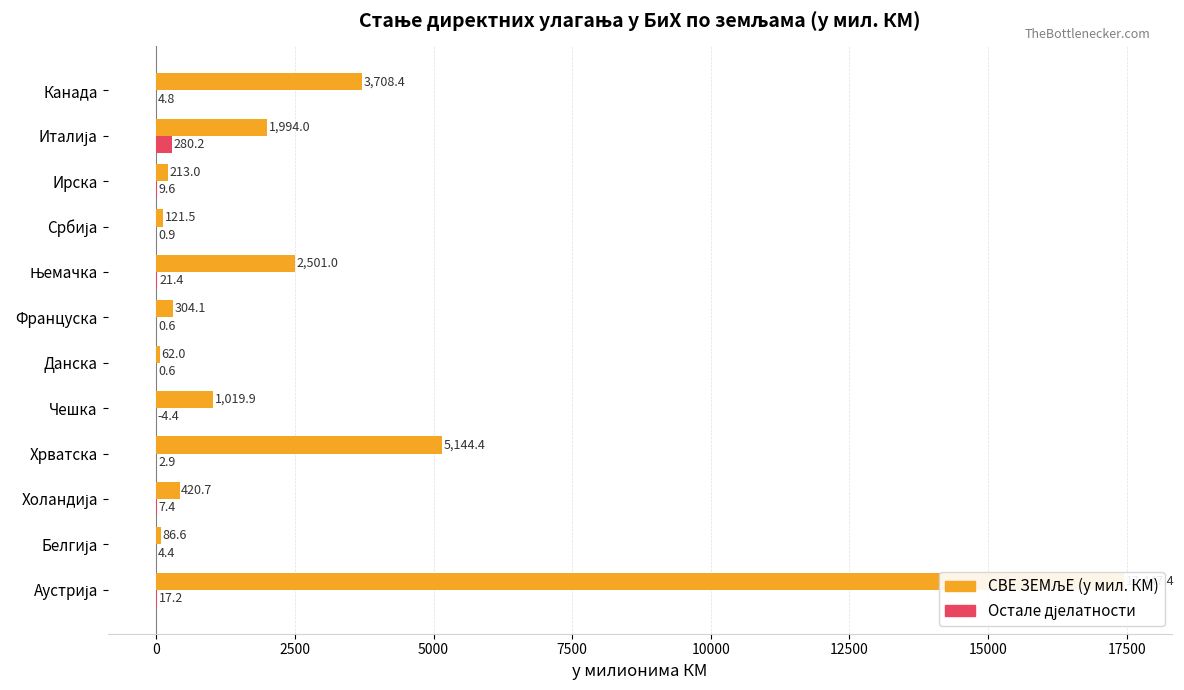

Which series has the widest spread of values?

СВЕ ЗЕМЉЕ (у мил. КМ)